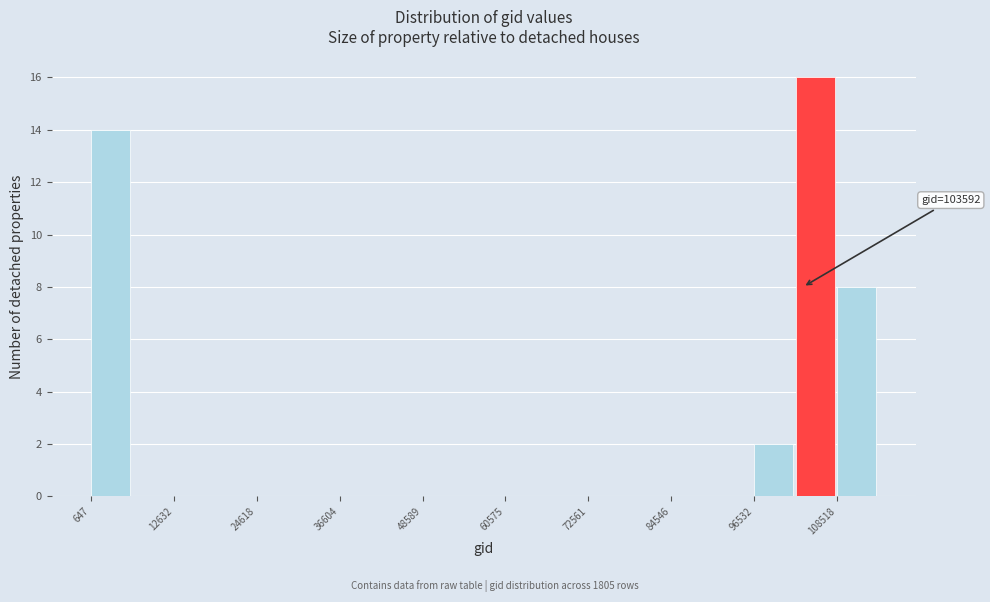

Around what value on the x-axis is the tallest bar? Give the approximate position of its centre, as read against the axis.

106000